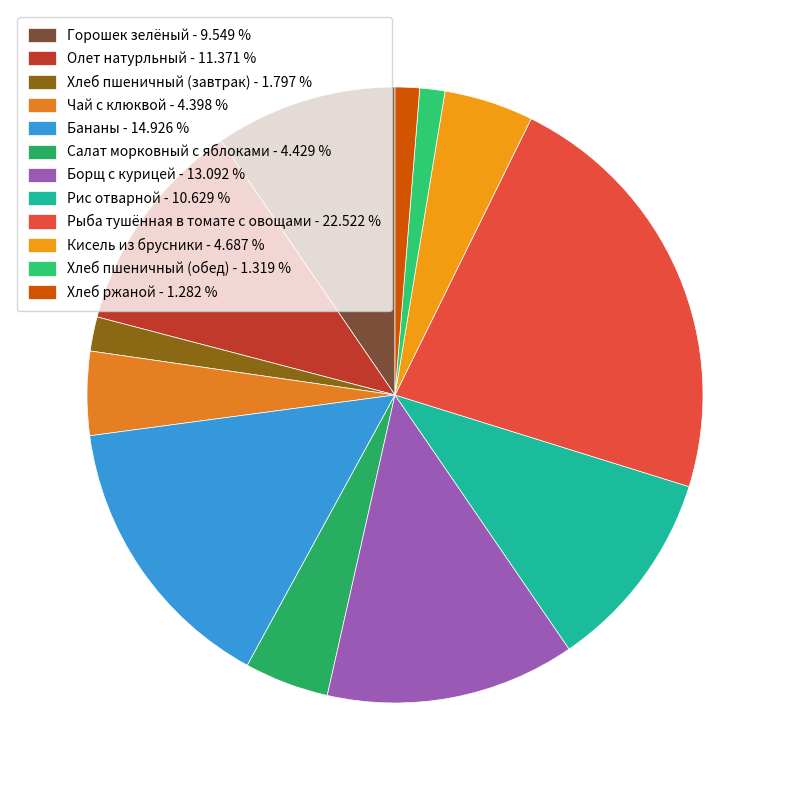

To the nearest percent, what percentage of the pie is Рис отварной?

11%